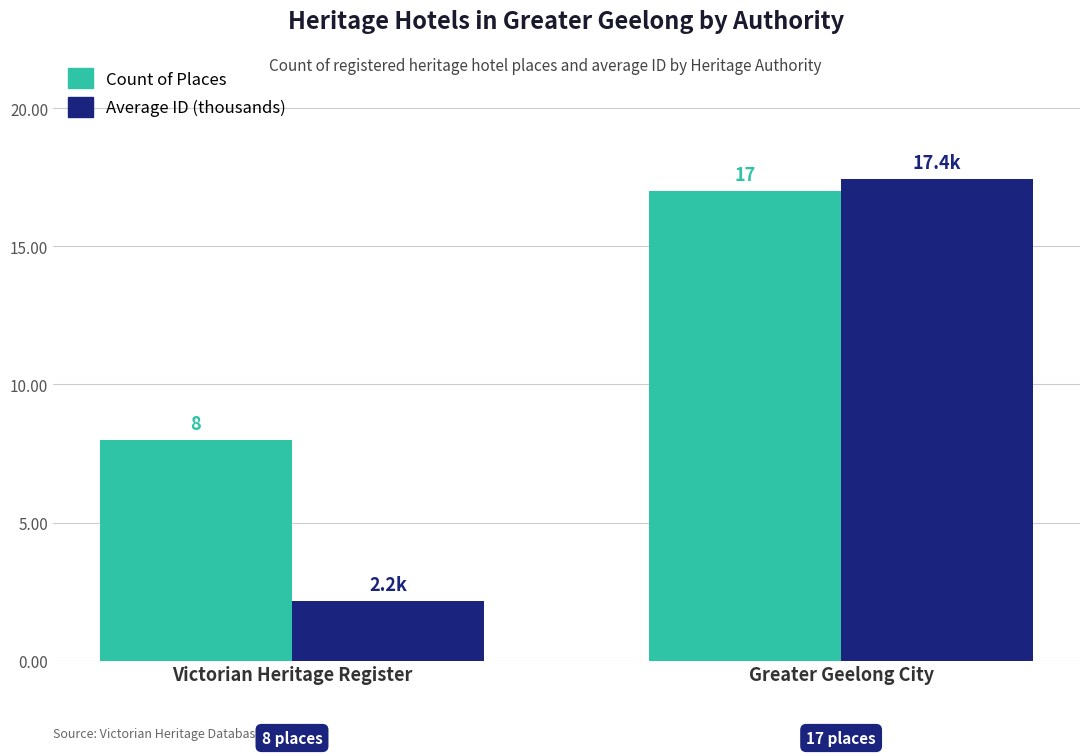

What is the spread (max minus min) of values at Greater Geelong City?

0.4